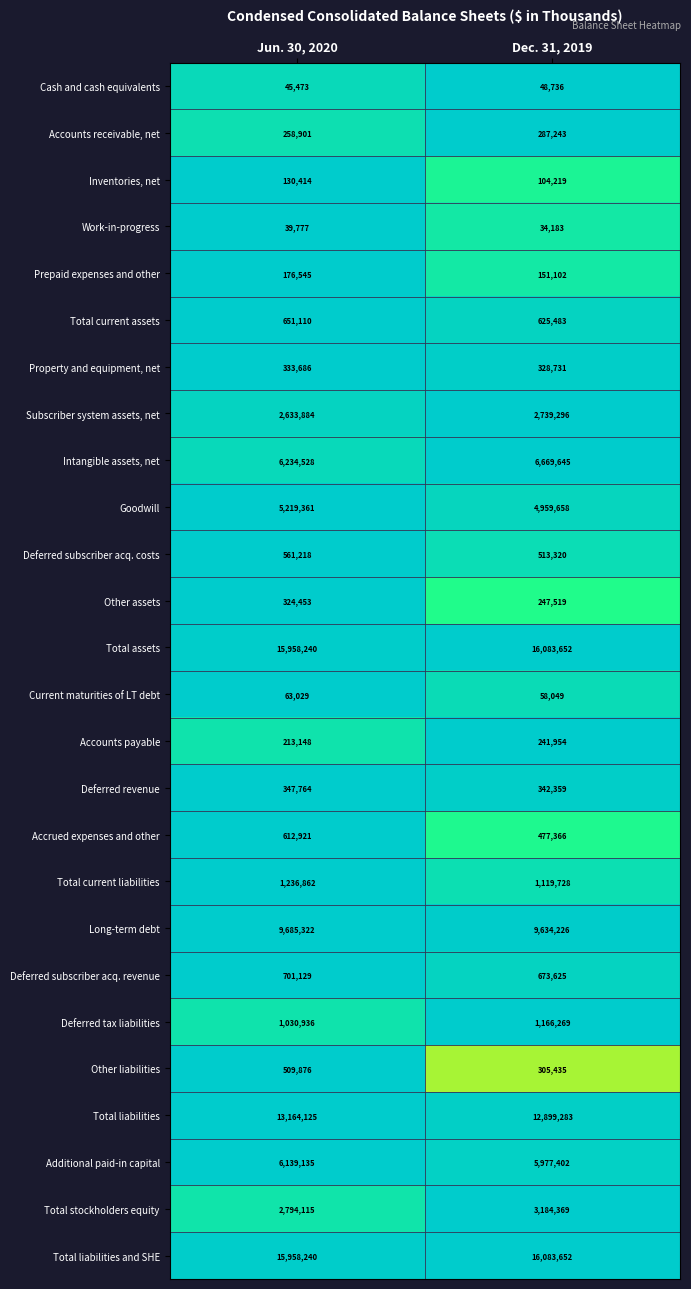

Which label corresponds to the largest value in the chart?

Dec. 31, 2019